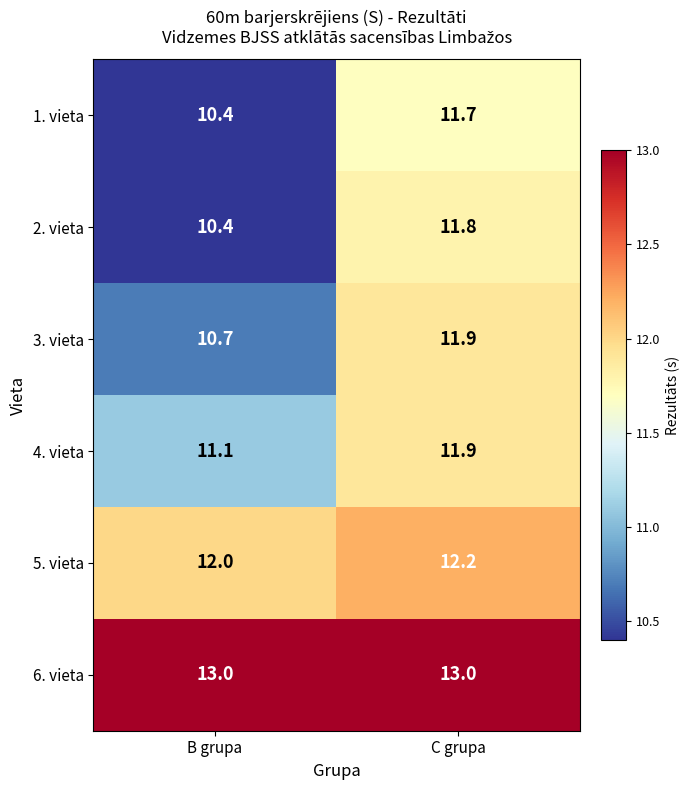

Which category has the lowest value across all series?

B grupa